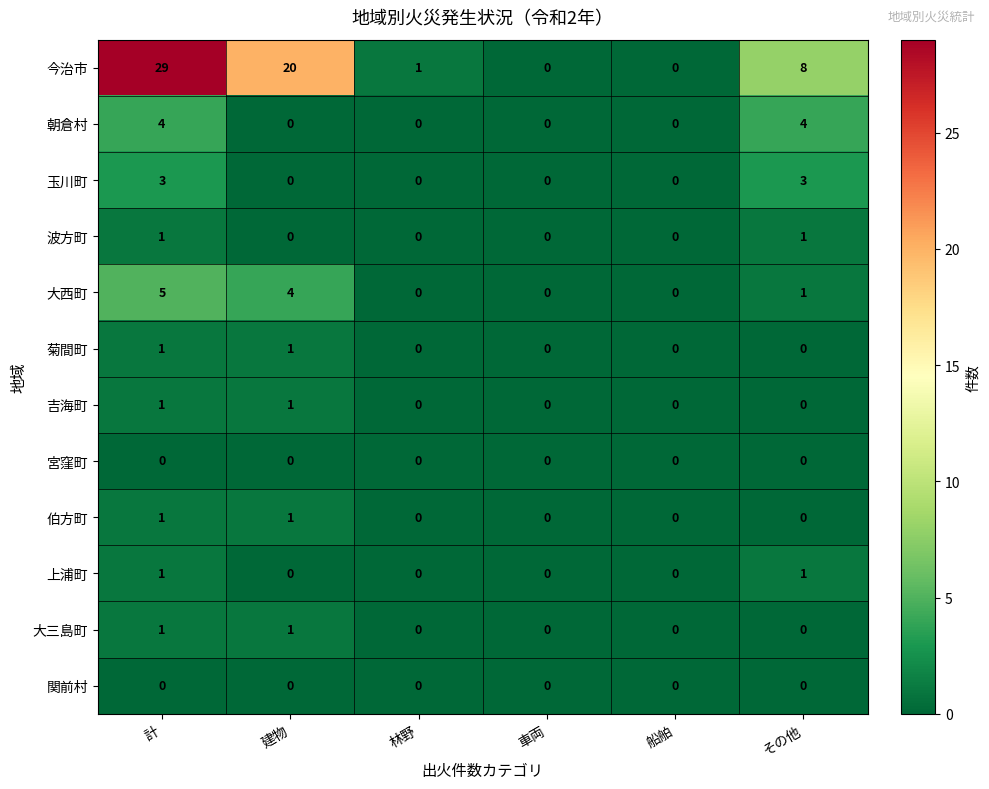

At which category is the sum across all series the highest?

計